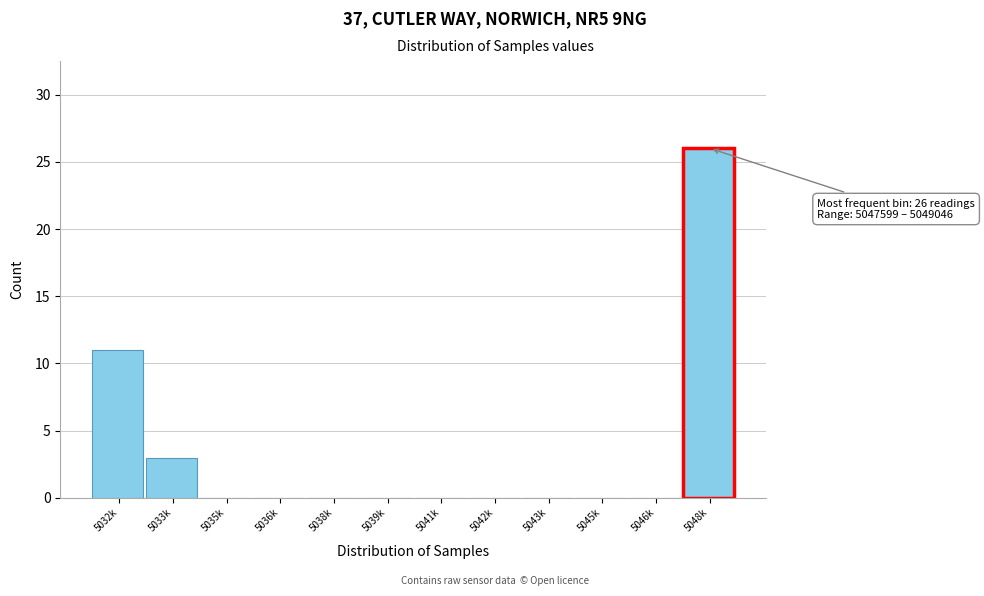

Reading left to right, transcribe all the data shown in this chart.

5032k=11	5033k=3	5035k=0	5036k=0	5038k=0	5039k=0	5041k=0	5042k=0	5043k=0	5045k=0	5046k=0	5048k=26